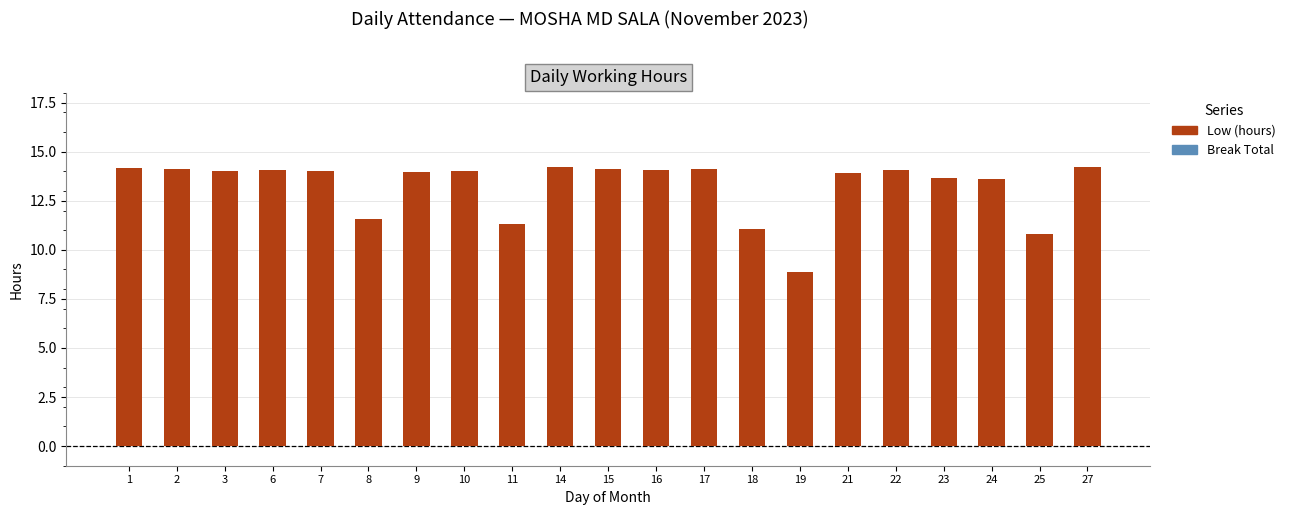

Which has a higher value, 16 or 8?

16